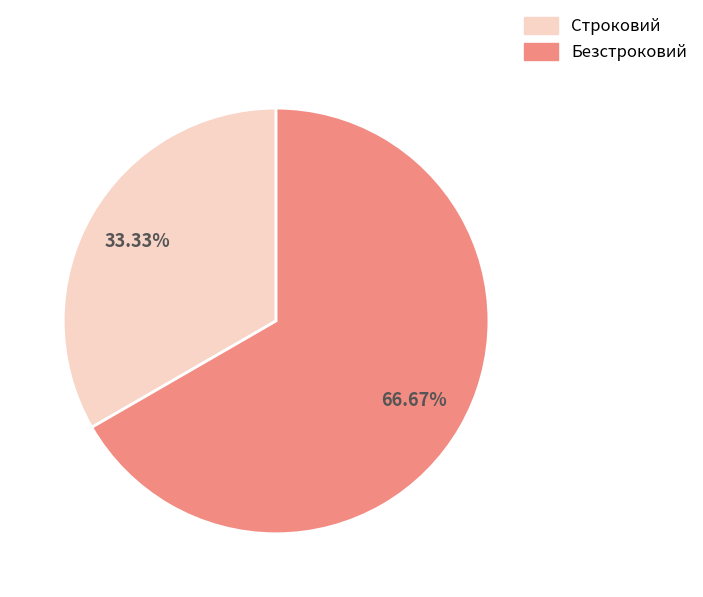

What percentage is the Строковий slice, to the nearest percent?

33%